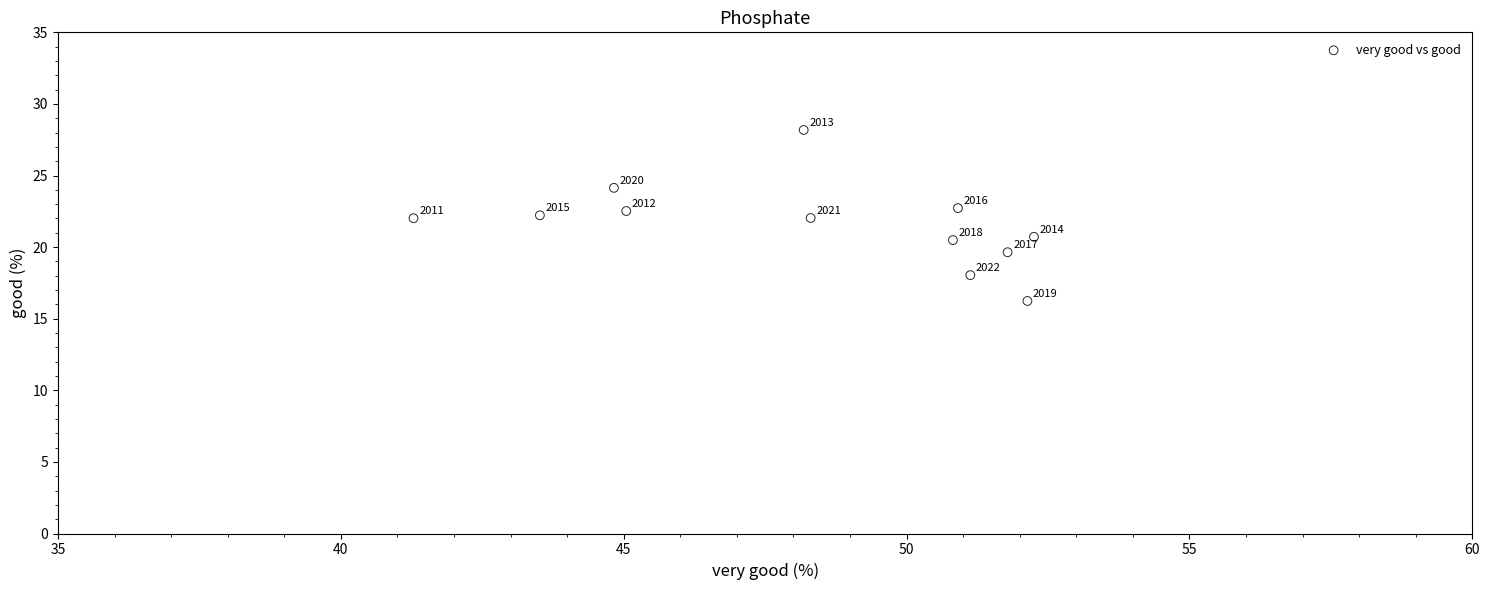

What Y value in the scatter plot is closest to 22?

22.0